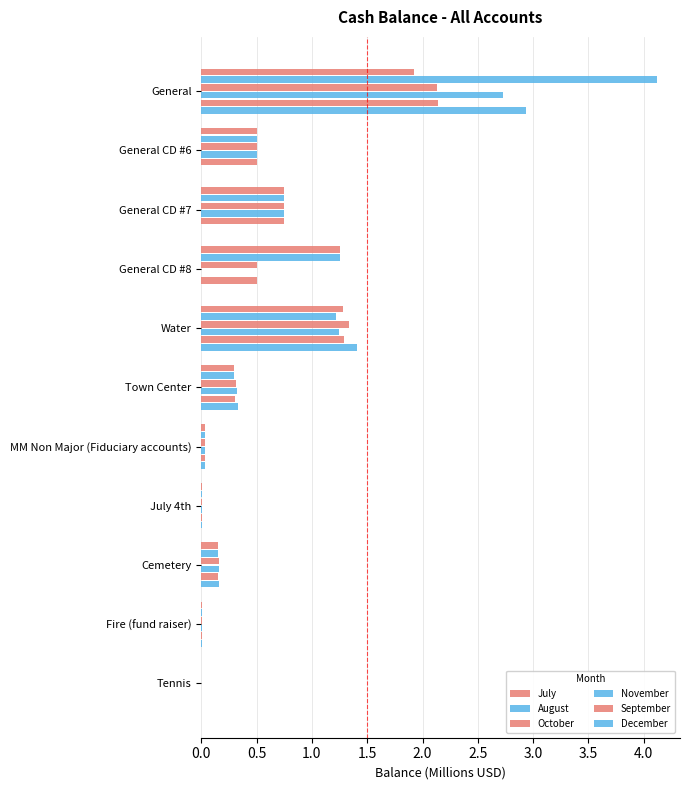

How many data points does each series have?

11